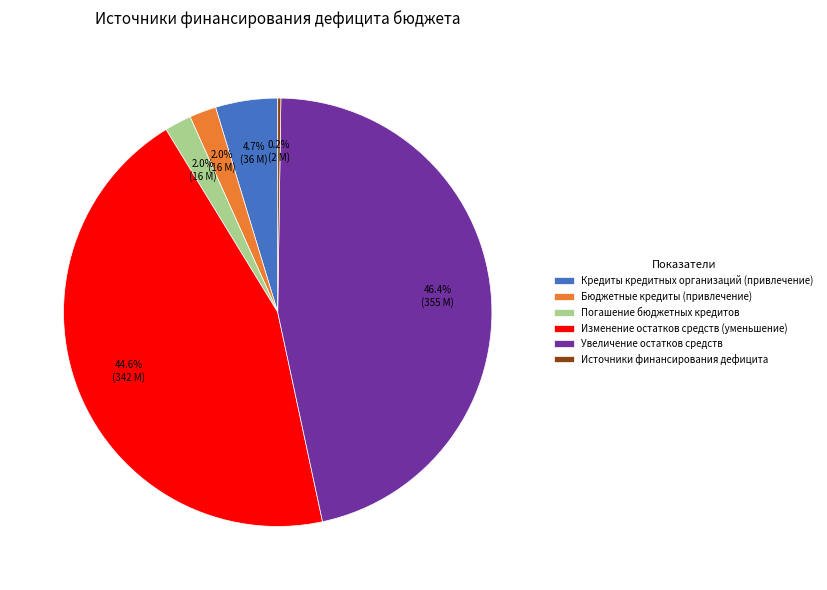

Does Погашение бюджетных кредитов represent more than half of the total?

No